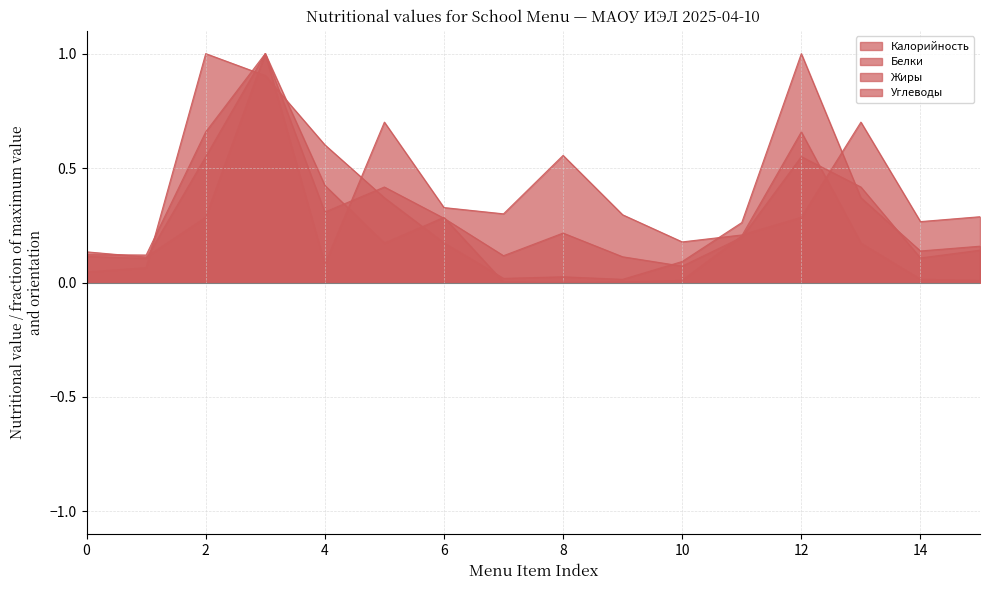

Count the number of data series in this chart.

4